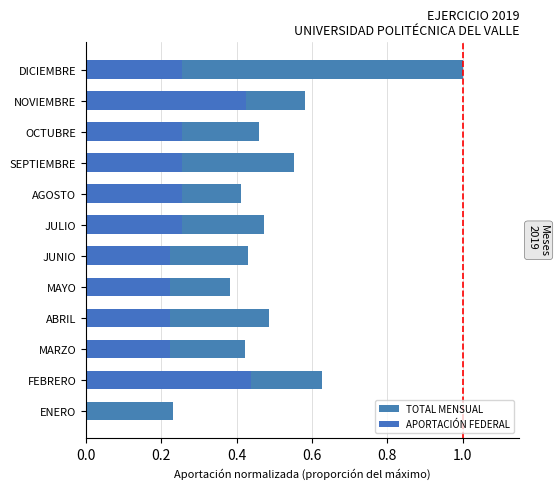

At which category is the sum across all series the highest?

DICIEMBRE